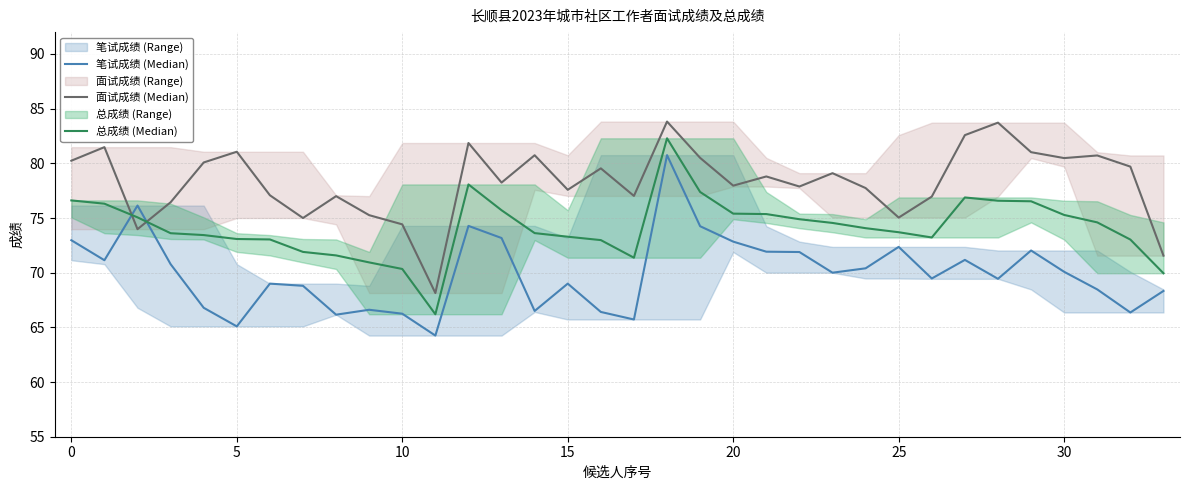

True or false: 总成绩 (Median) has more than 1 points higher than both neighbors.

True